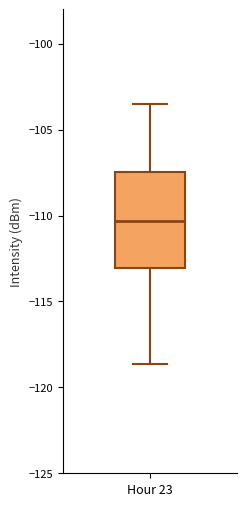

Read this box plot against the y-axis: the position of the median line, the range covered by the box, and the ends of both whiskers. The values are not printed on the chart, so give them approximately, as read against the axis.

median -110.5, box -113.0 to -107.5, whiskers -118.5 to -103.5